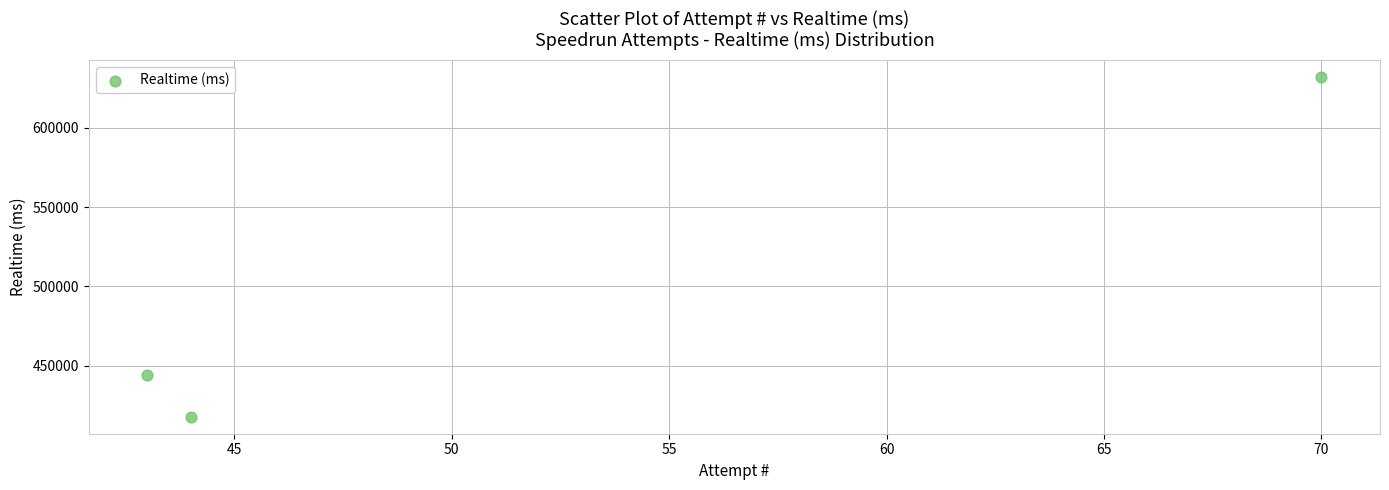

What Y value in the scatter plot is closest to 524919?

444036